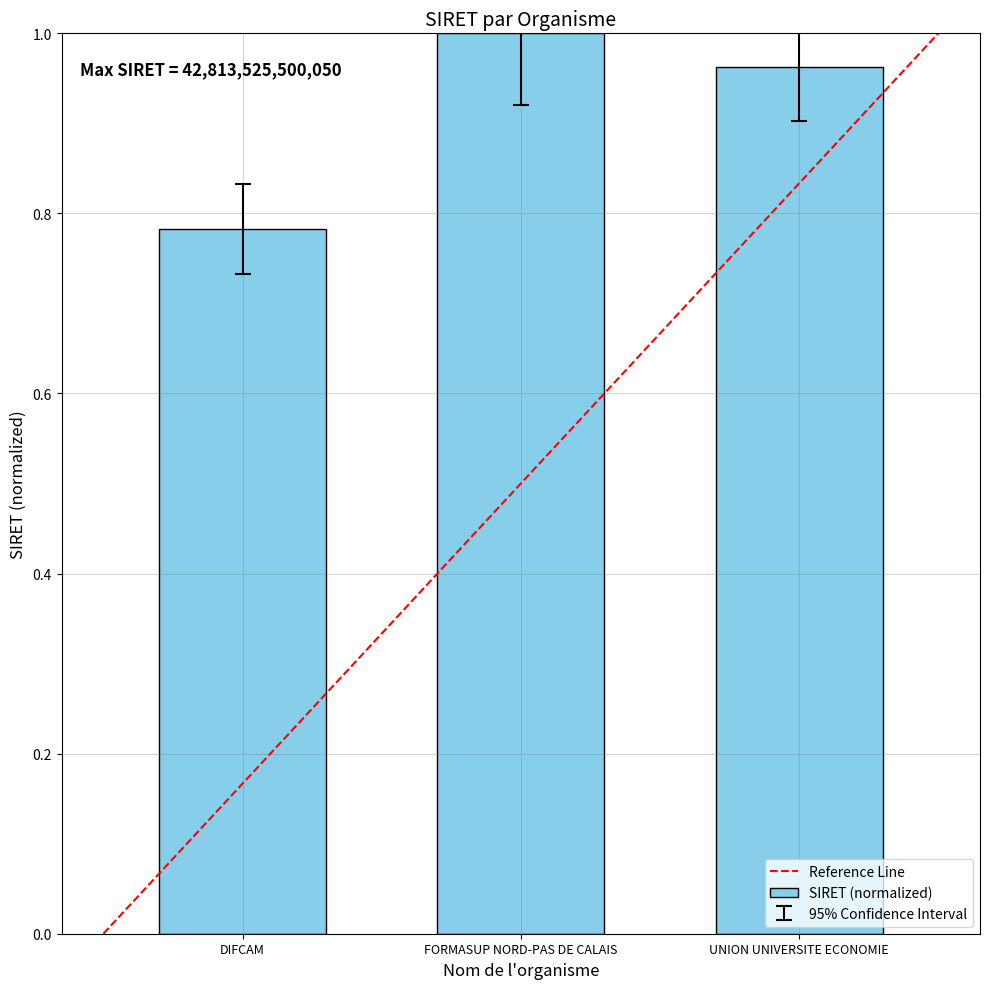

At which category does the chart reach its peak across all series?

FORMASUP NORD-PAS DE CALAIS